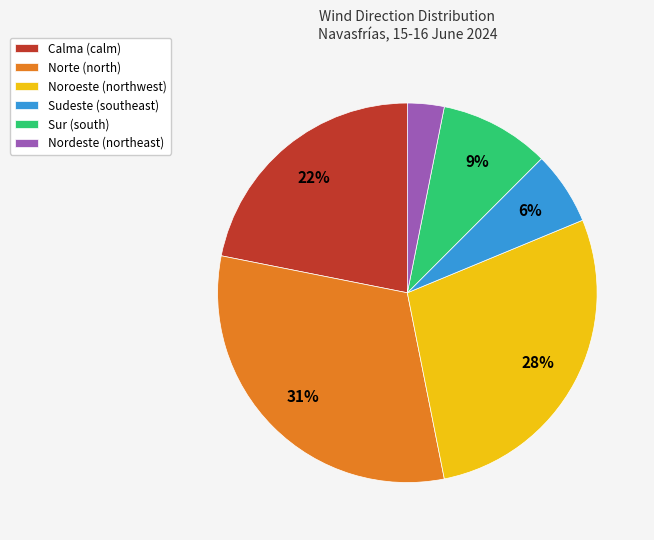

What percentage is the Noroeste (northwest) slice, to the nearest percent?

28%